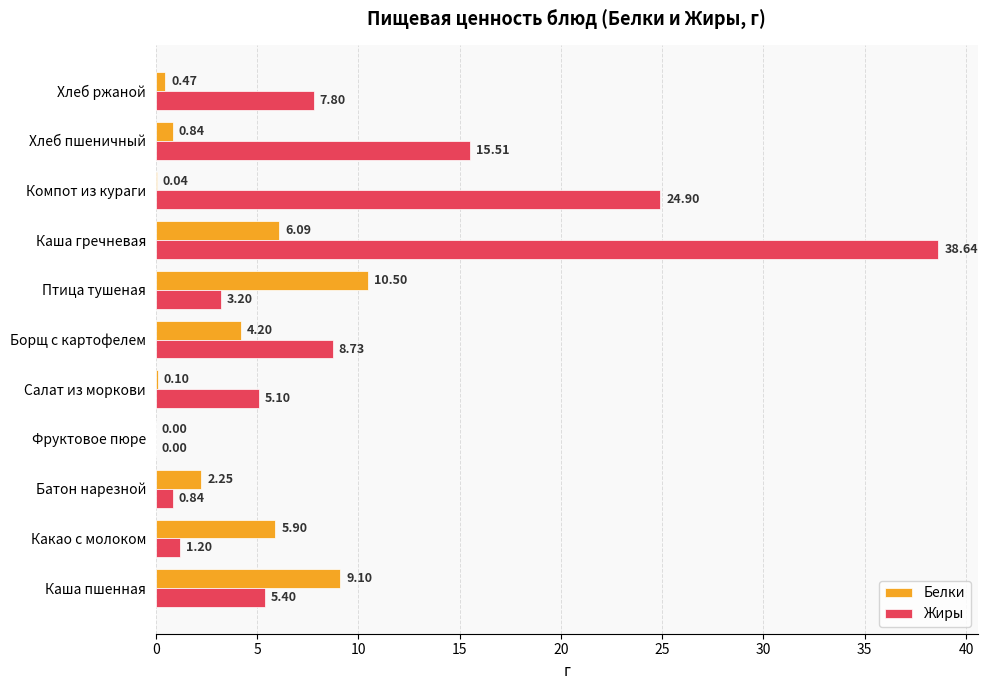

Which category has the highest value in the Белки series?

Птица тушеная